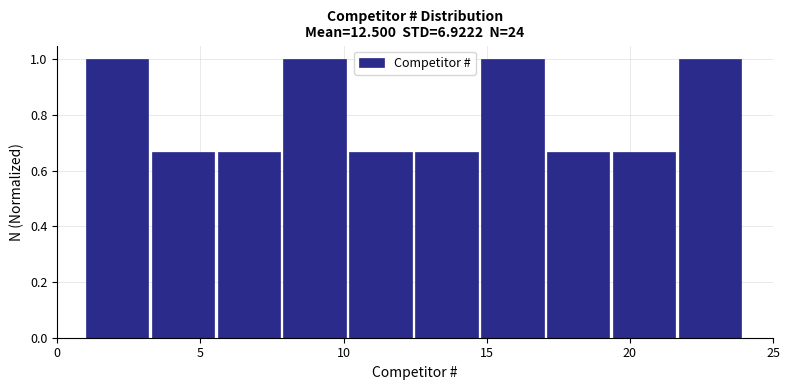

Reading left to right, list every bar in this chart as the range it spans on the x-axis followed by its height. Neither the bar edges nor the heights are printed on the chart, so give them approximately, as read against the axes.

1.0 to 3.3: 1.00
3.3 to 5.6: 0.66
5.6 to 7.9: 0.66
7.9 to 10.2: 1.00
10.2 to 12.5: 0.66
12.5 to 14.8: 0.66
14.8 to 17.1: 1.00
17.1 to 19.4: 0.66
19.4 to 21.7: 0.66
21.7 to 24.0: 1.00